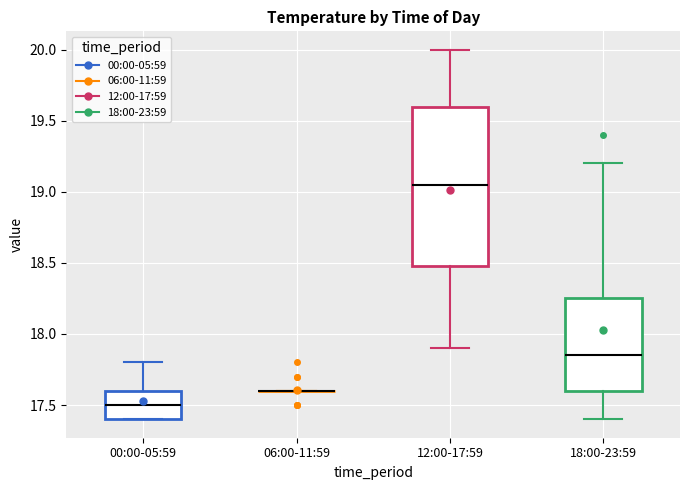

Comparing the boxes themselves (not the whiskers), which one is the tallest?

12:00-17:59